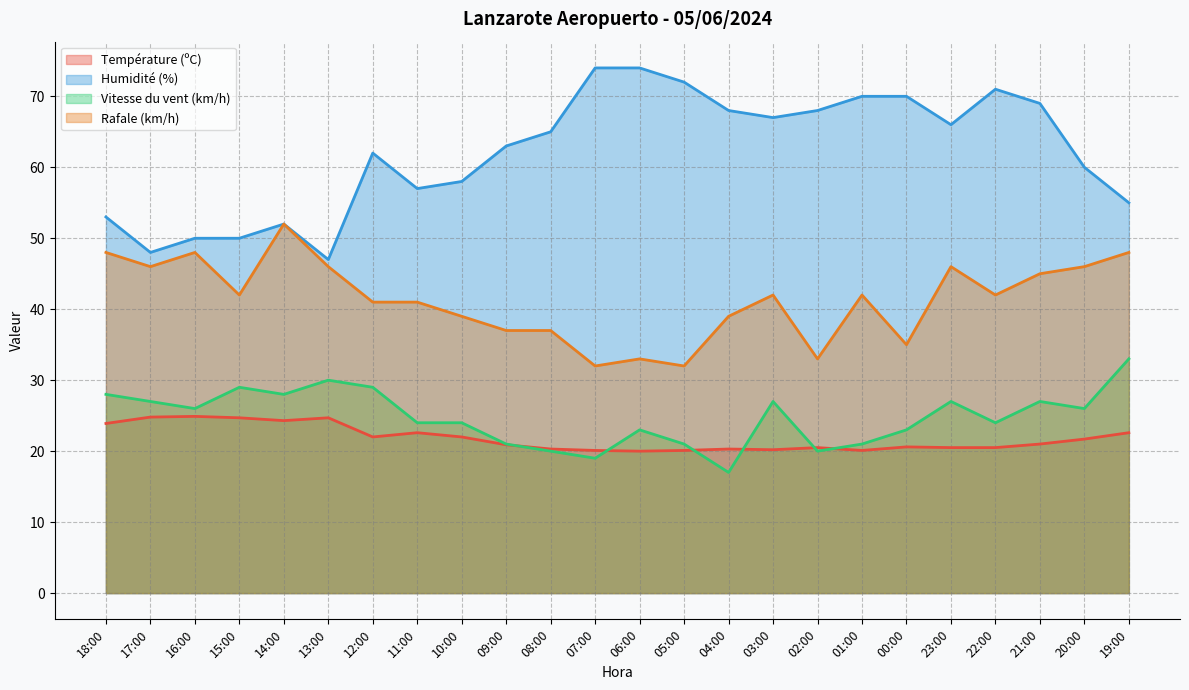

Reading left to right, what are all the values shown in this chart?

Température (ºC): 23.9	24.8	24.9	24.7	24.3	24.7	22.0	22.6	22.0	20.9	20.3	20.1	20.0	20.1	20.3	20.2	20.5	20.1	20.6	20.5	20.5	21.0	21.7	22.6
Humidité (%): 53.0	48.0	50.0	50.0	52.0	47.0	62.0	57.0	58.0	63.0	65.0	74.0	74.0	72.0	68.0	67.0	68.0	70.0	70.0	66.0	71.0	69.0	60.0	55.0
Vitesse du vent (km/h): 28.0	27.0	26.0	29.0	28.0	30.0	29.0	24.0	24.0	21.0	20.0	19.0	23.0	21.0	17.0	27.0	20.0	21.0	23.0	27.0	24.0	27.0	26.0	33.0
Rafale (km/h): 48.0	46.0	48.0	42.0	52.0	46.0	41.0	41.0	39.0	37.0	37.0	32.0	33.0	32.0	39.0	42.0	33.0	42.0	35.0	46.0	42.0	45.0	46.0	48.0